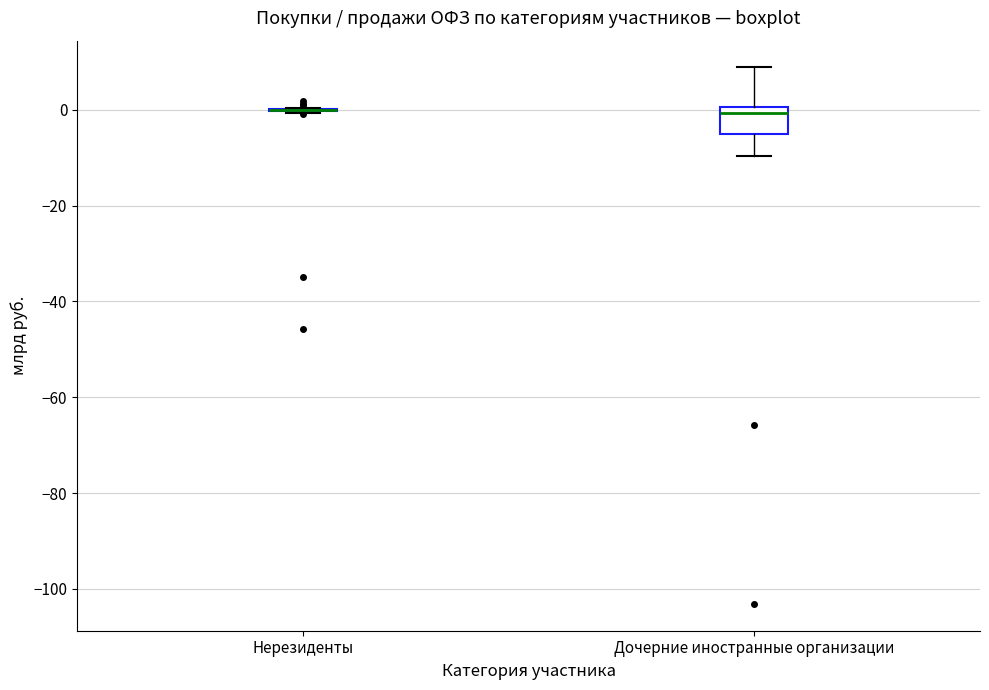

Reading left to right, transcribe this box plot: for each box, give where its median line is, the range the box spans, and where its two whiskers end, as read against the y-axis. The values are not printed on the chart, so give them approximately, as read against the axis.

Нерезиденты: box collapsed to a line at 0, whiskers 0 to 0
Дочерние иностранные организации: median 0 (just below the box's upper edge), box -6 to 0, whiskers -10 to 8